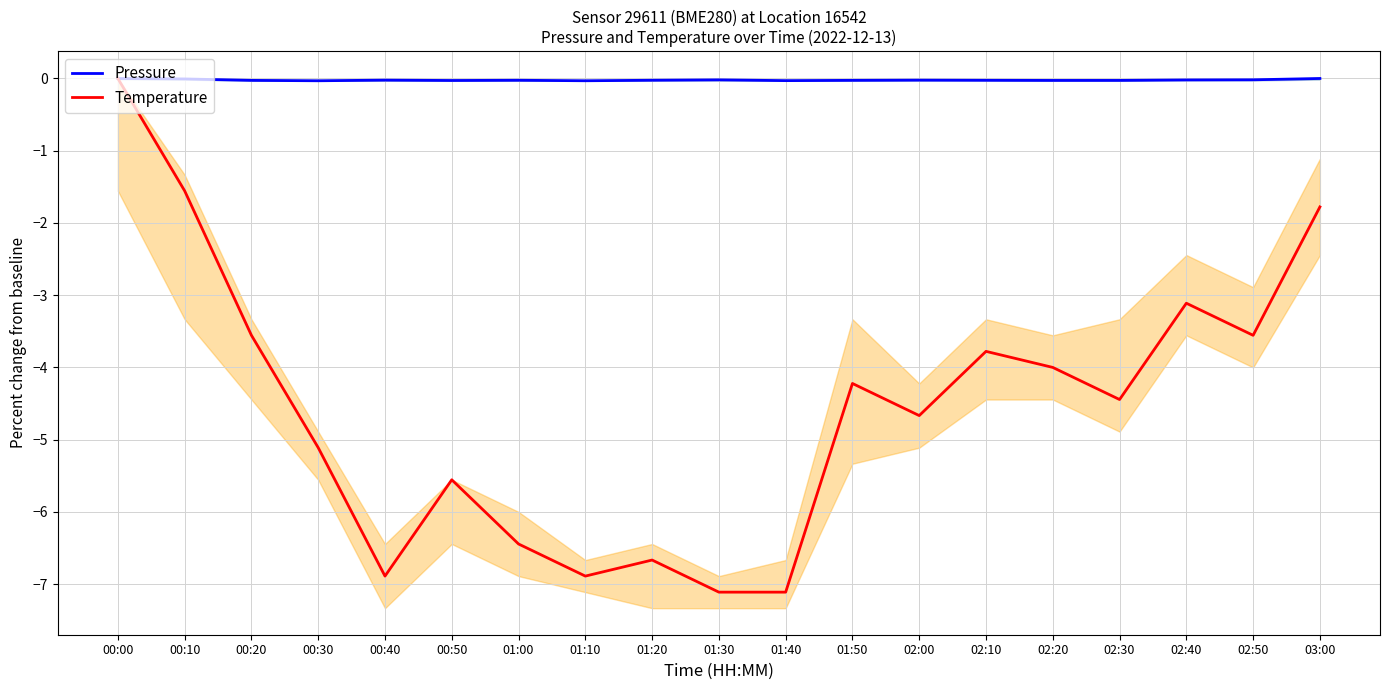

What is the total value across all series at 01:00?

-6.5